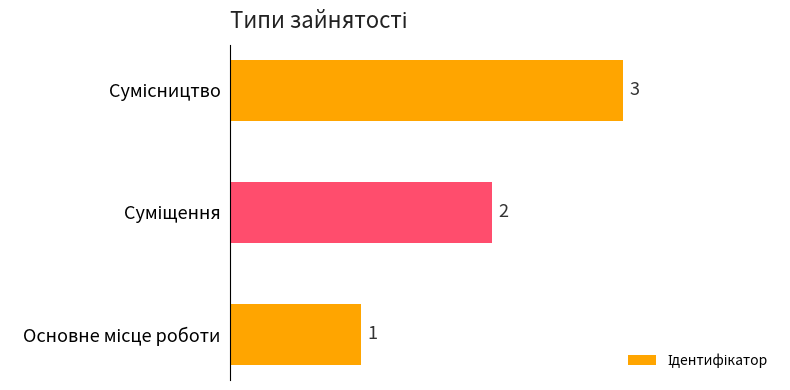

What is the sum of all values?

6